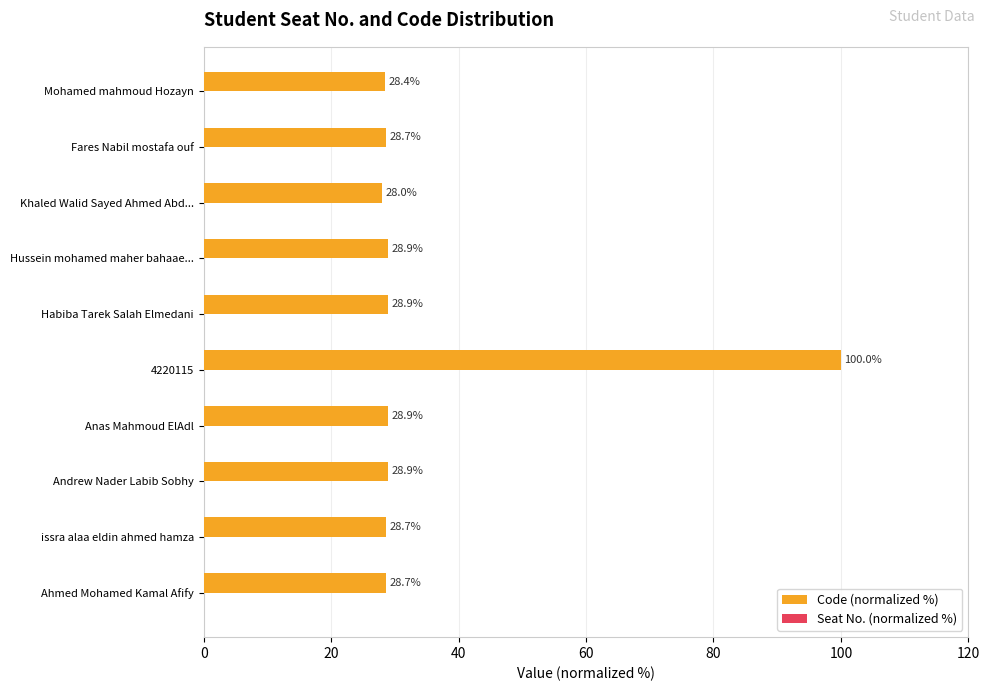

True or false: the data shows 100.0 at 4220115.

True